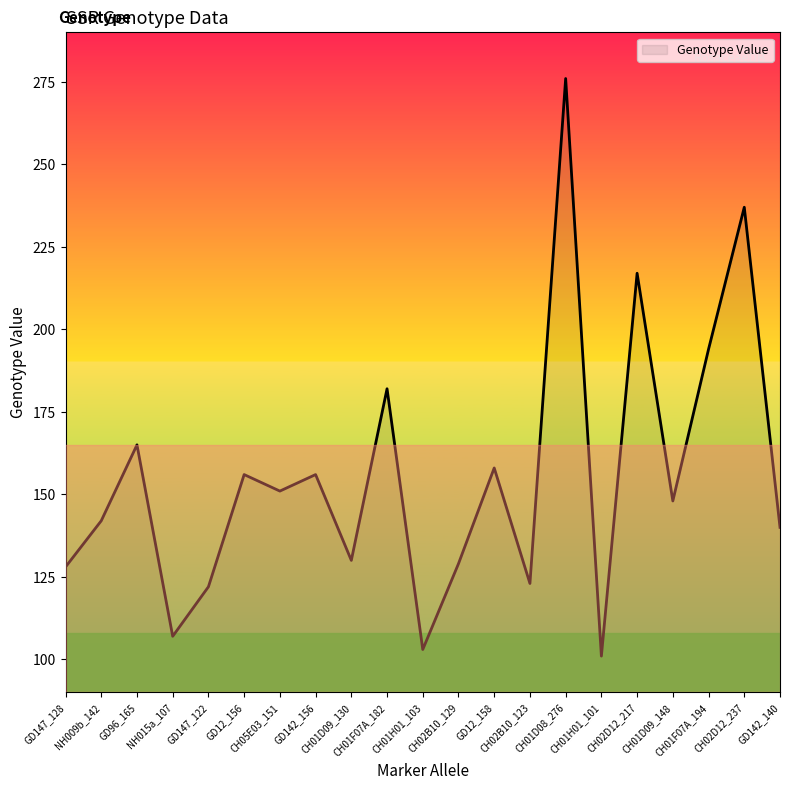

Where is the first local maximum?

GD96_165